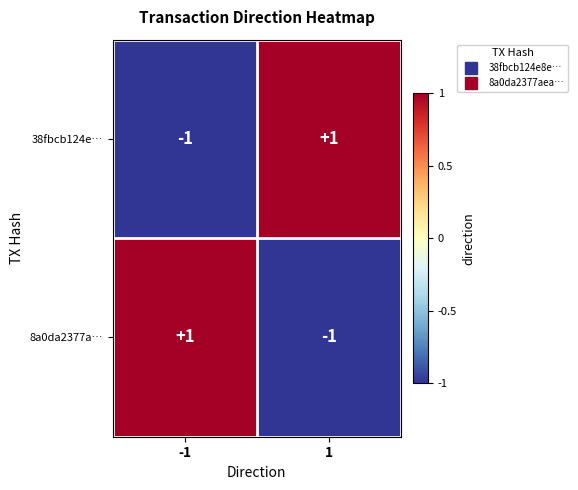

True or false: 8a0da2377a… has a value of 1 at -1.

True